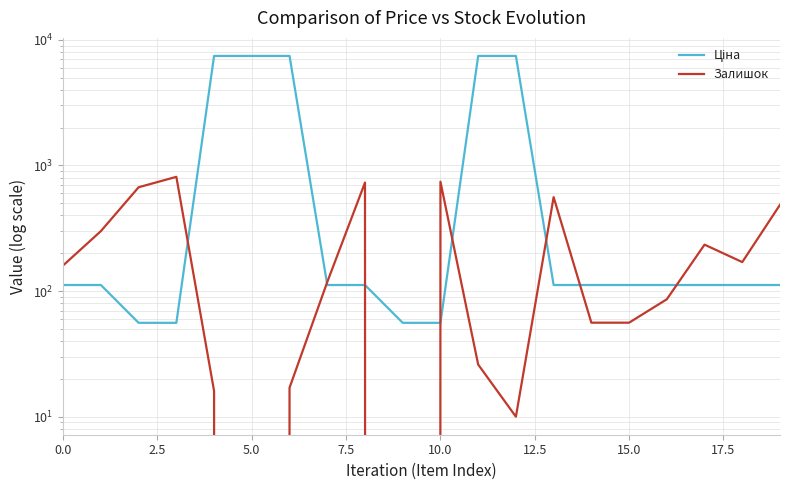

How many positive values does the Залишок series have?

18